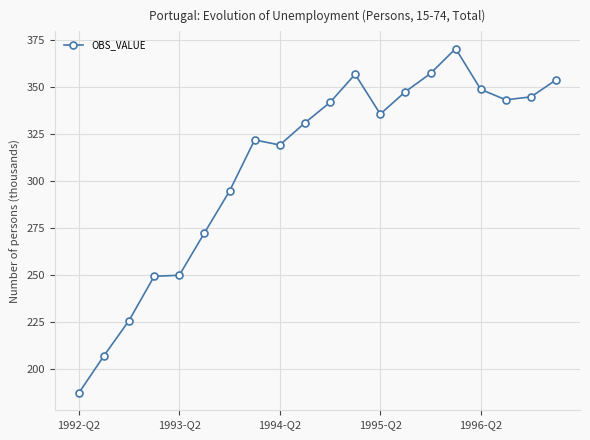

What is the value of the 17th point from the left?

348.8